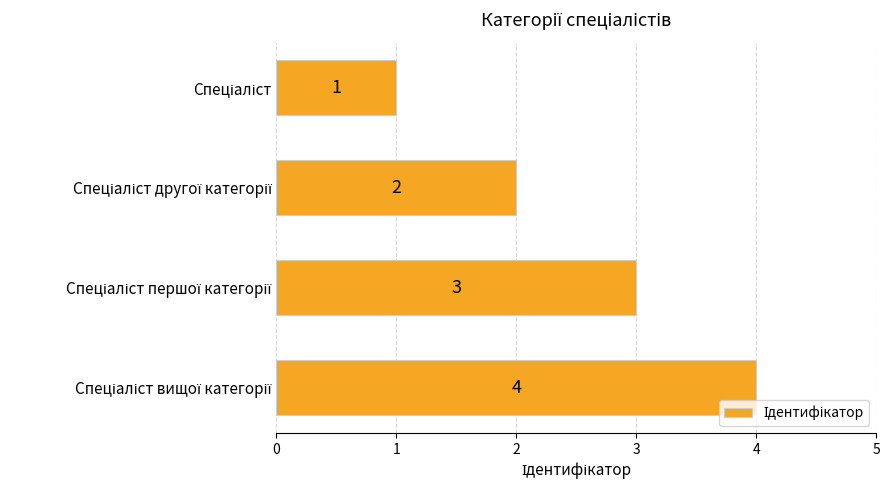

What is the sum of all values?

10